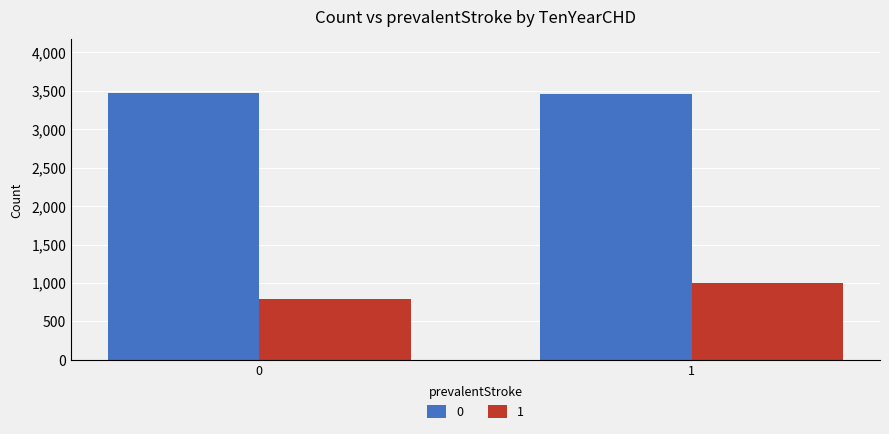

What is the smallest value displayed?

795